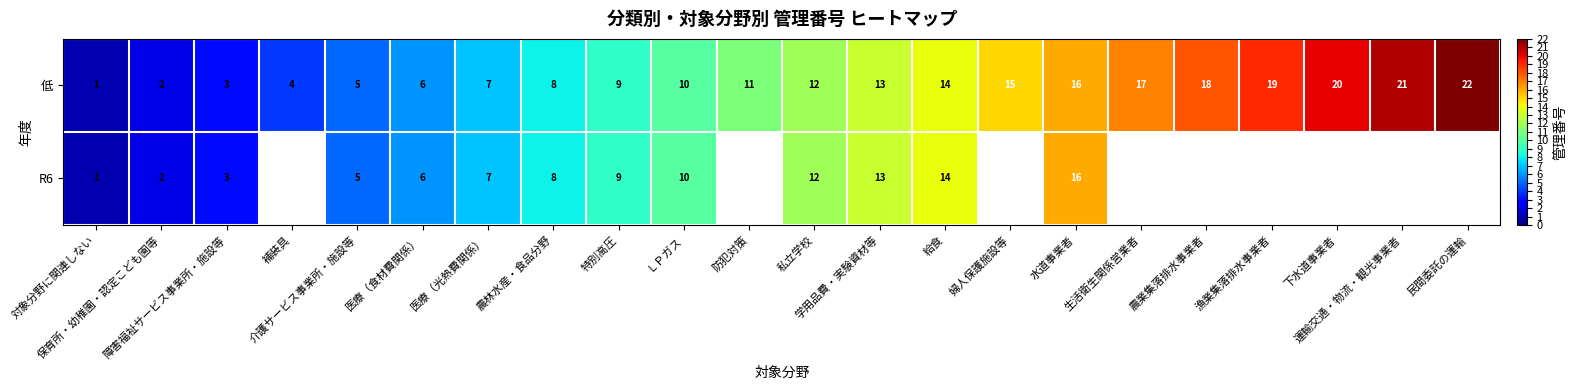

What is the difference between the maximum and minimum values in the 低 series?

21